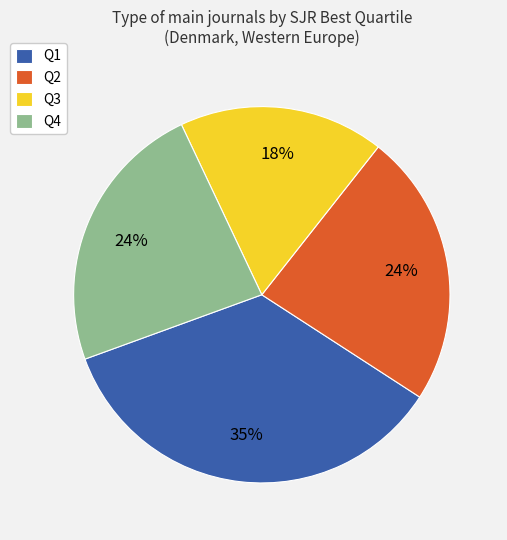

Is there a majority slice in this chart?

No